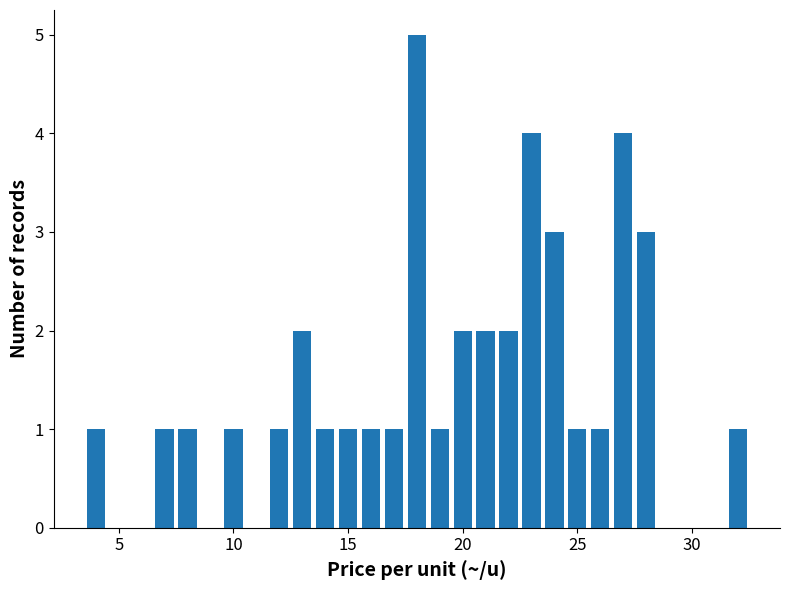

How many categories are shown in the chart?

22